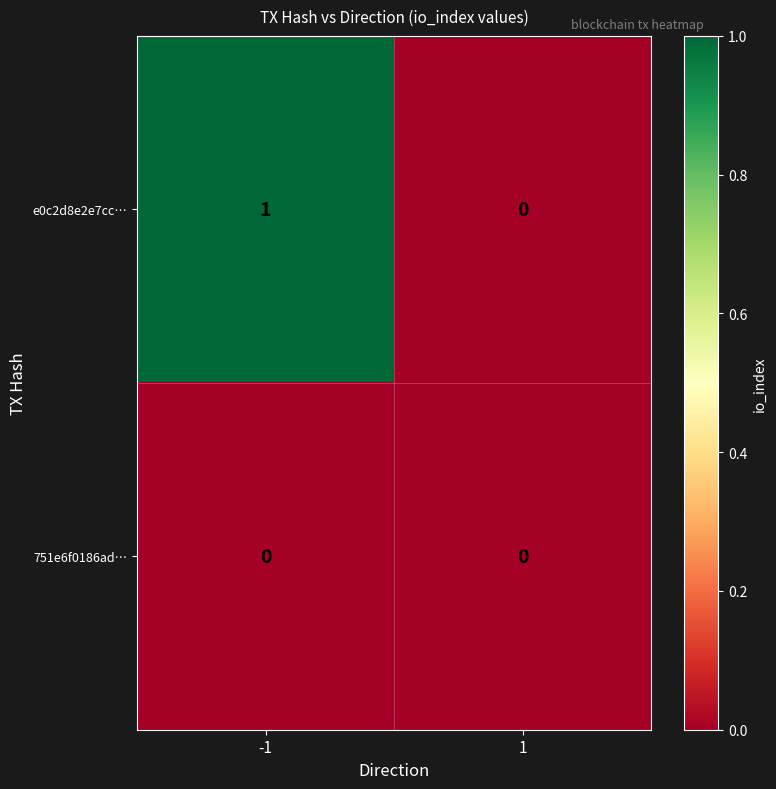

Which series has the largest total across all categories?

e0c2d8e2e7cc…